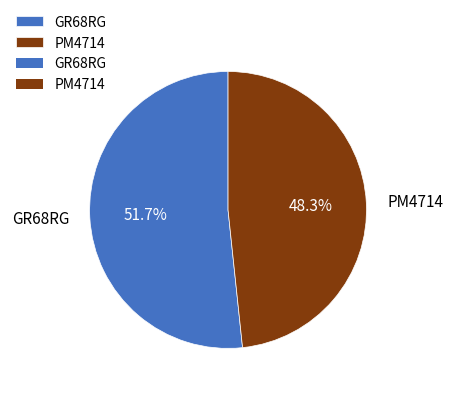

How much of the chart is everything except PM4714?

51.7%